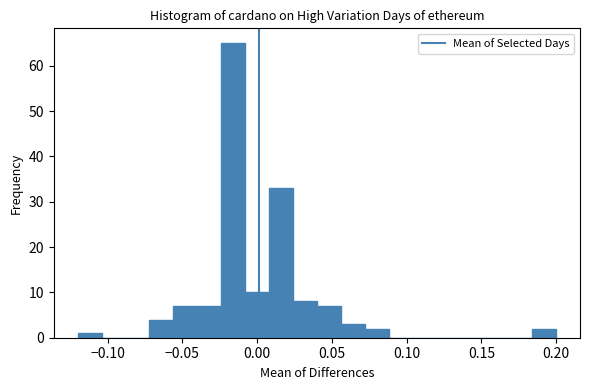

Read against the x-axis, roughly where is the centre of the tallest bar?

-0.015